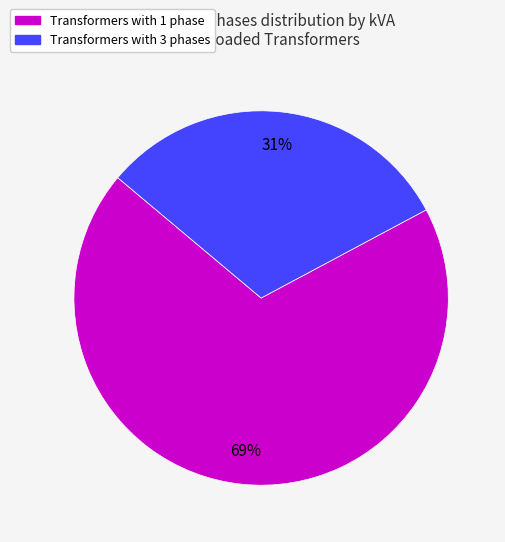

Is Transformers with 1 phase the majority of the pie?

Yes